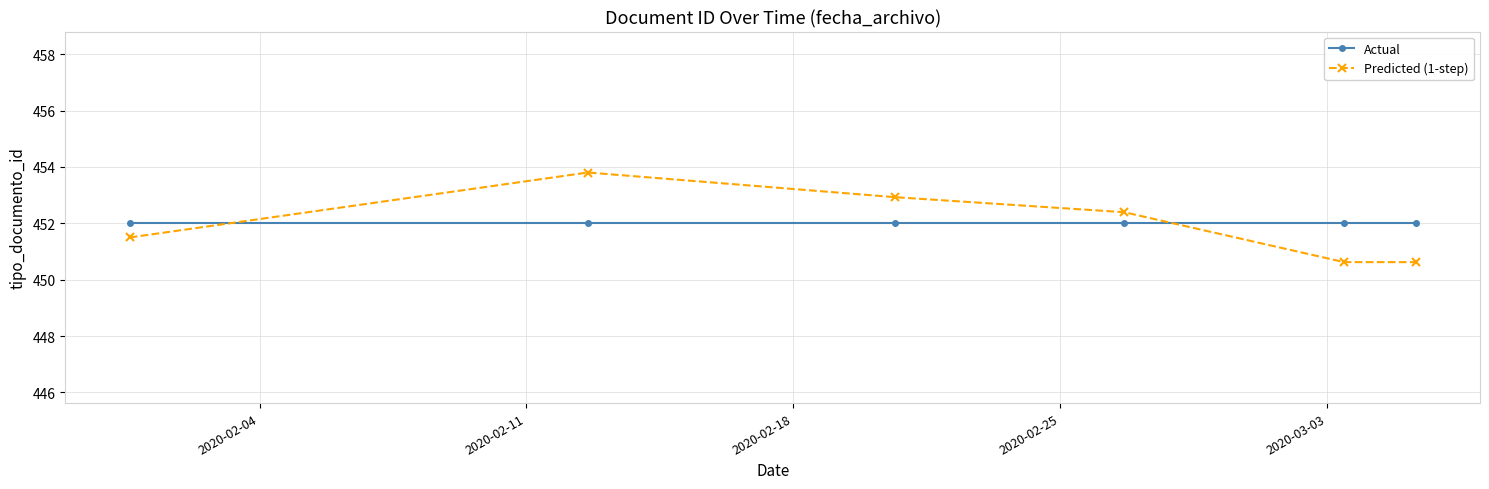

How many values in the Predicted (1-step) series exceed 452?

3